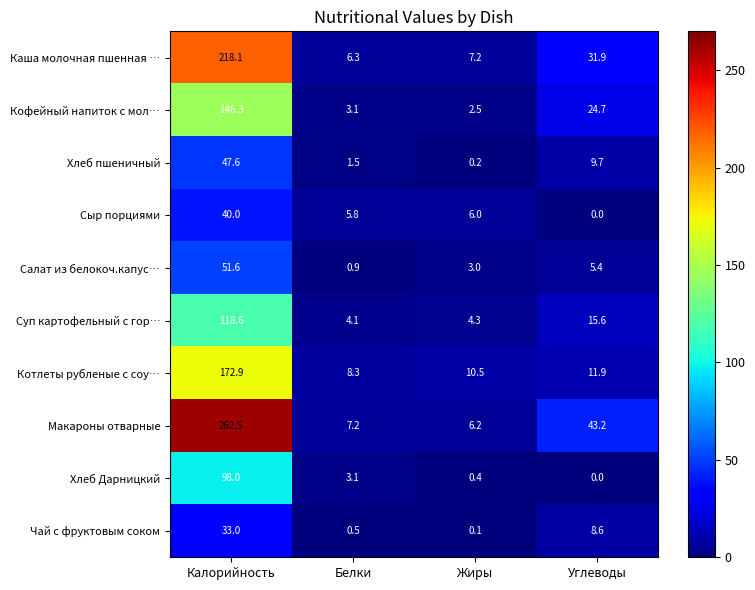

At which label does Чай с фруктовым соком first exceed 8?

Калорийность